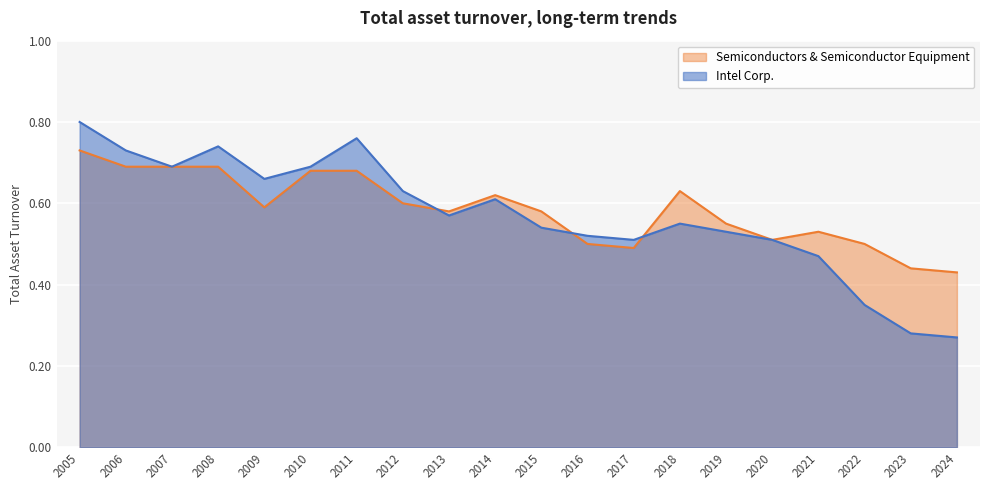

How many lines are shown in the chart?

2